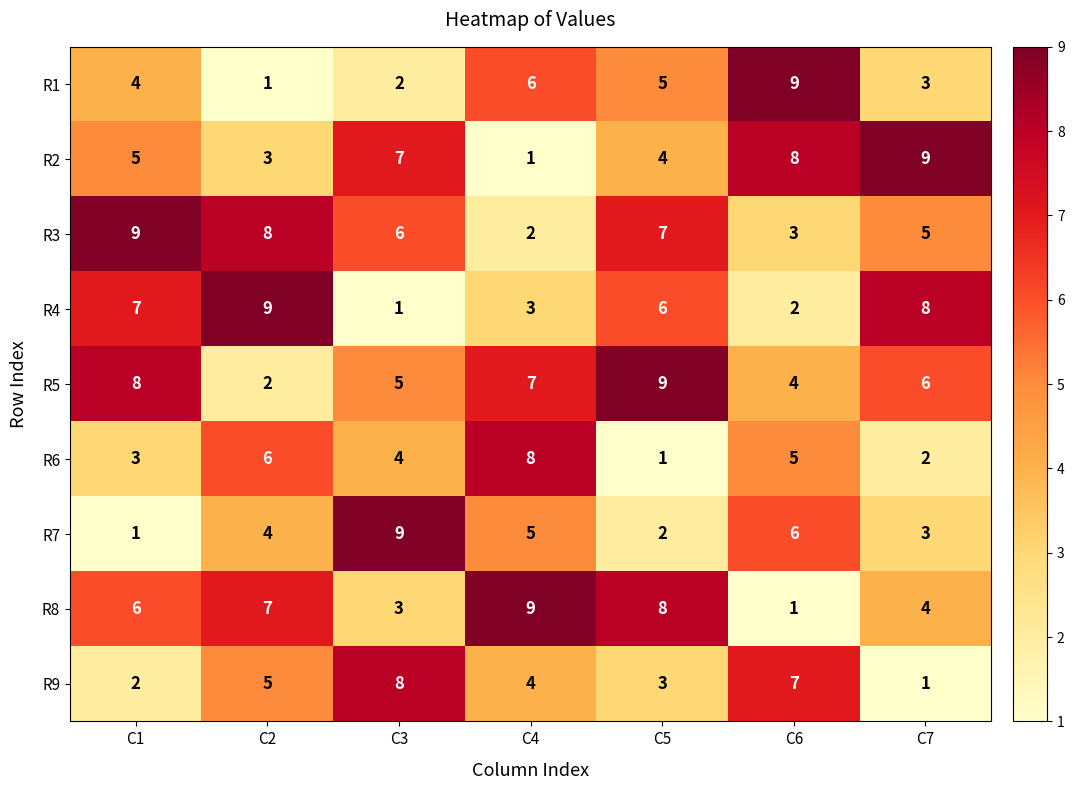

True or false: R5 has a value of 2 at C3.

False